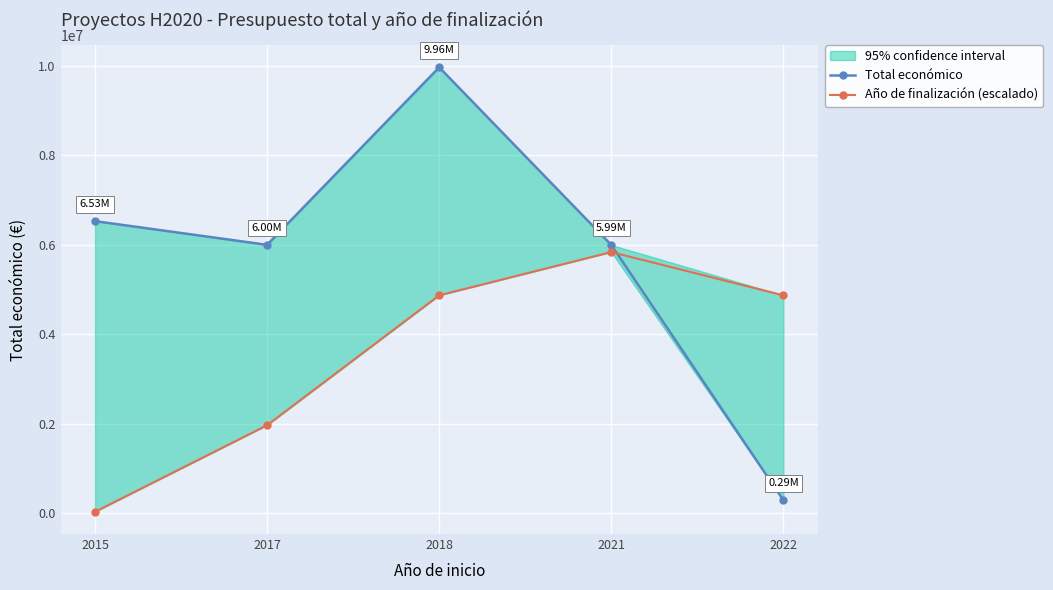

What are all the series names shown in the legend?

Total económico, Año de finalización (escalado)